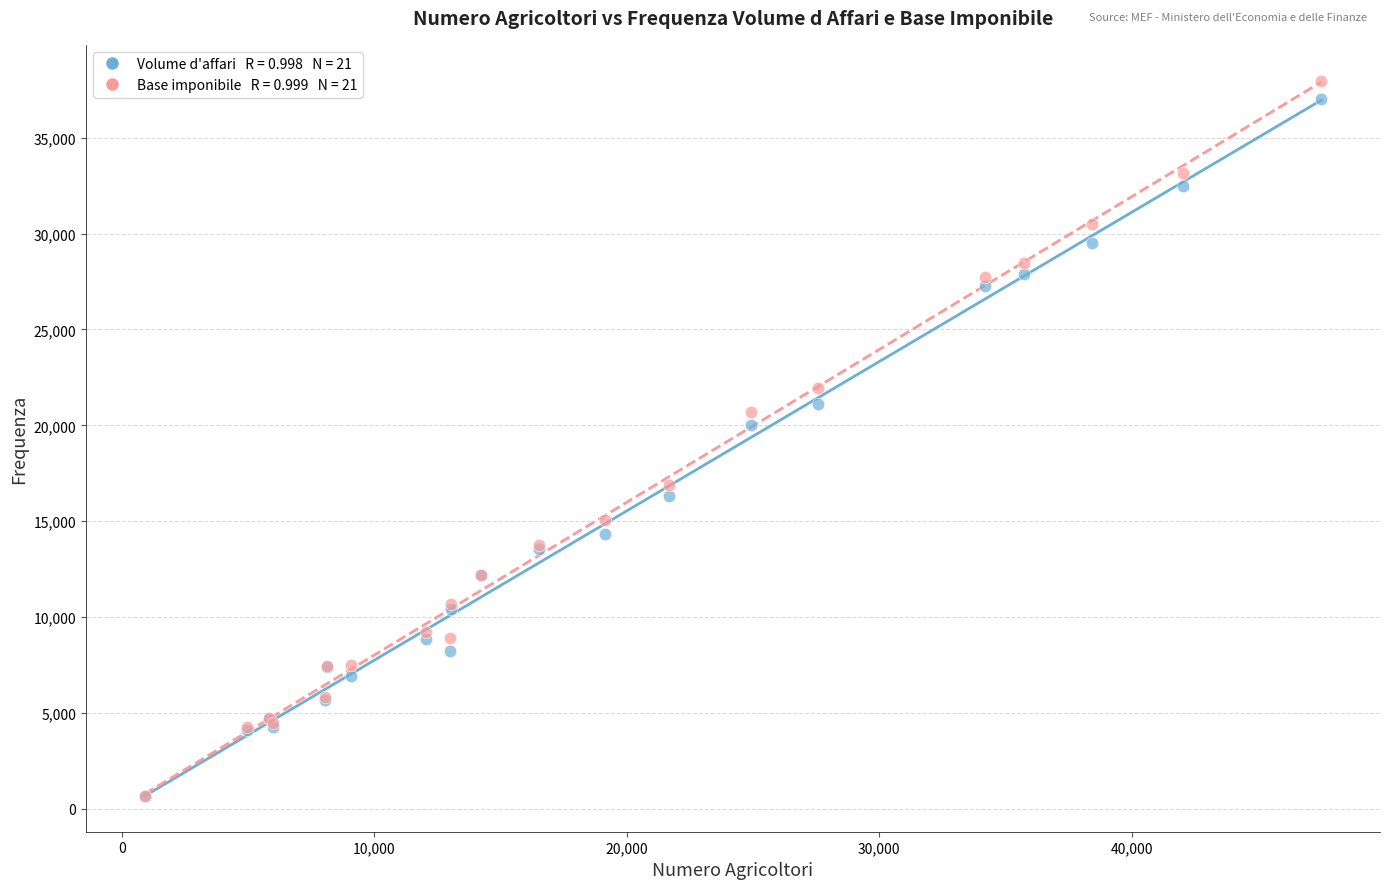

Across all series, what Y value is closest to 19331?

19994